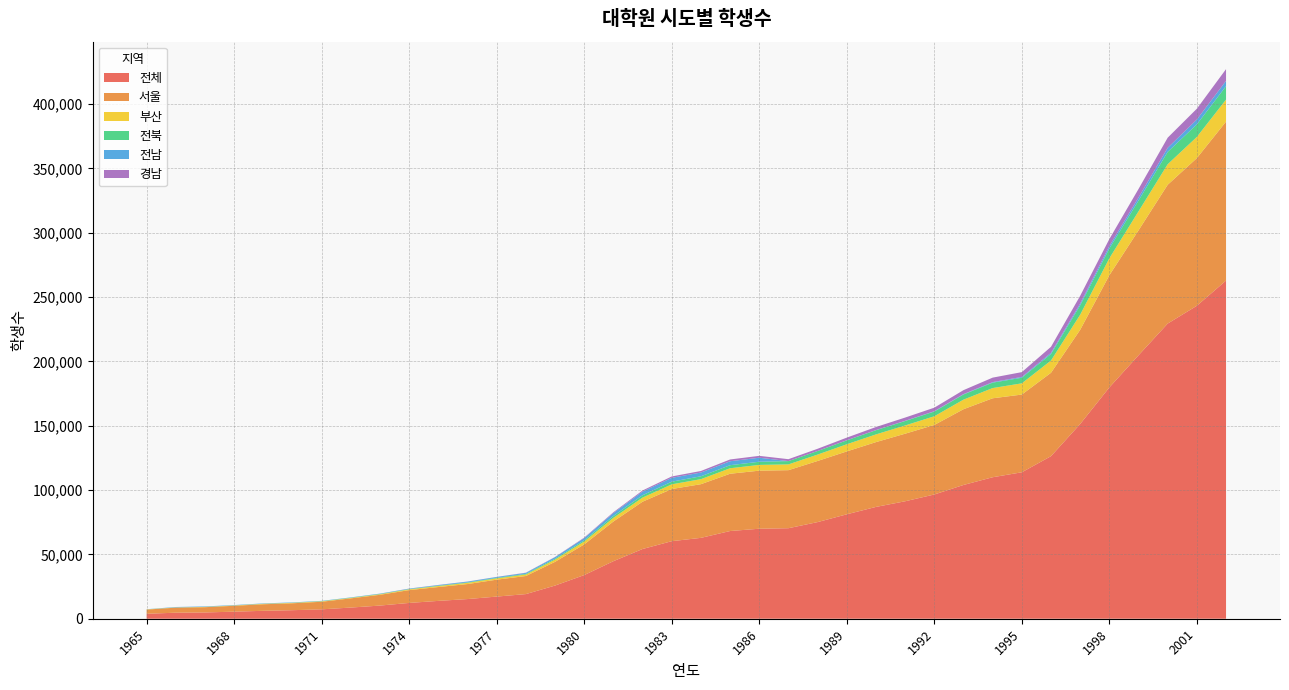

Reading left to right, what are all the values shown in this chart?

전체: 3842	4700	4880	5492	6155	6640	7300	8681	10236	12289	13870	15290	17220	19150	25789	33939	44731	54208	60282	62862	68178	69962	70364	75117	81171	86911	91304	96577	103974	109983	113836	126358	151358	179773	204773	229437	243270	262867
서울: 3256	3916	4084	4583	5093	5369	5889	7152	8364	9965	10760	11660	13140	14049	18437	23841	30851	36768	40536	41721	44525	45137	45112	47511	48889	50374	52526	54042	58873	61370	60413	64820	73215	87191	97107	107886	114773	123559
부산: 181	145	223	227	351	355	341	334	439	602	812	952	1038	1174	1739	2243	2836	3194	3650	3912	4271	4472	4495	4978	5551	5998	6391	6765	7451	7954	8729	9531	11742	13202	14775	15971	16483	17110
전북: 42	38	53	67	58	80	134	181	211	208	290	321	424	528	730	959	1446	1832	2064	2234	2377	2457	2558	2767	3050	3253	3464	3666	4008	4205	4352	5081	7282	7640	8373	9574	9756	10434
전남: 83	324	327	266	252	260	223	233	253	313	442	627	615	728	1138	1689	2319	2829	2993	2909	3071	3127	0	23	75	110	165	244	304	434	641	912	1365	1850	2408	3187	3787	4128
경남: 0	0	0	0	0	0	0	0	30	90	98	77	94	180	196	402	597	866	1073	1208	1375	1453	1491	1717	2038	2377	2515	2761	3070	3461	3721	4660	6018	5446	6589	7867	8382	9105